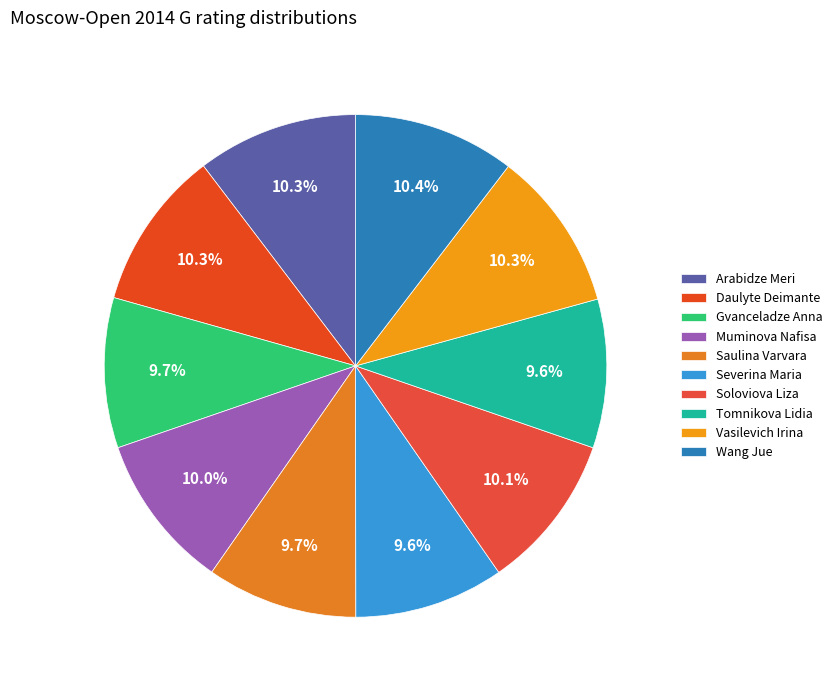

What percentage do Vasilevich Irina and Soloviova Liza together represent?

20.4%